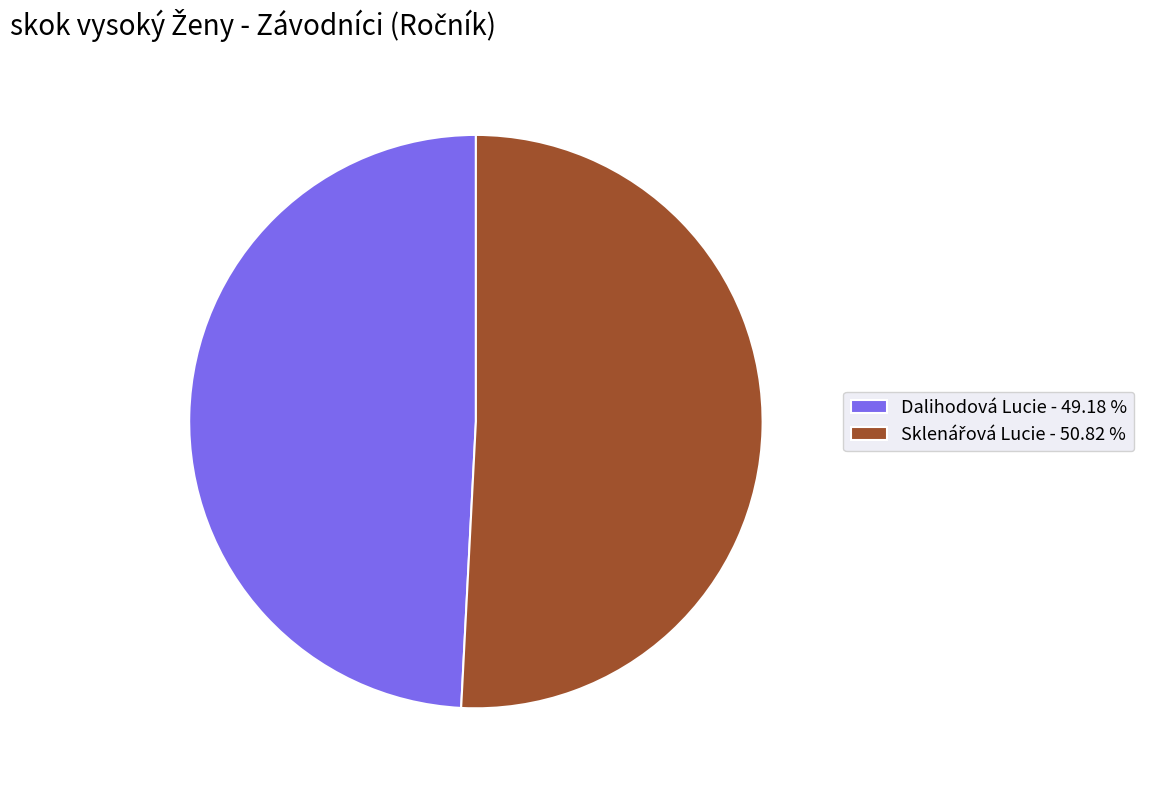

Count the number of slices in the pie.

2